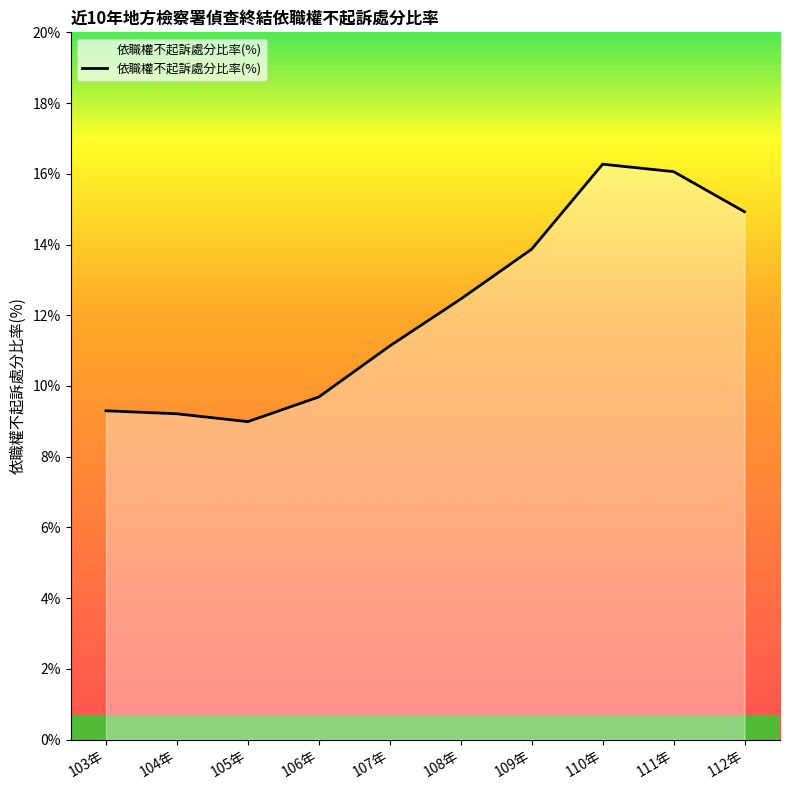

How many lines are shown in the chart?

1